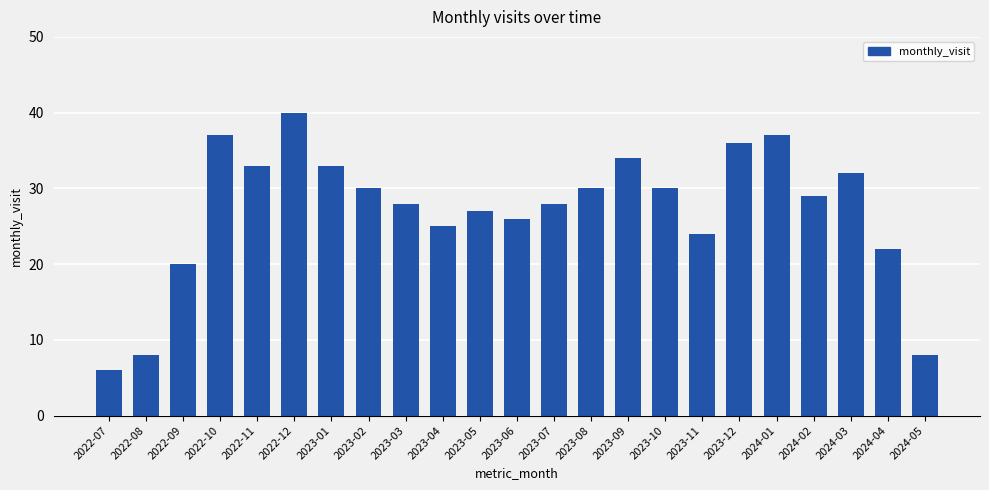

What is the difference between the values at 2023-08 and 2023-12?

6